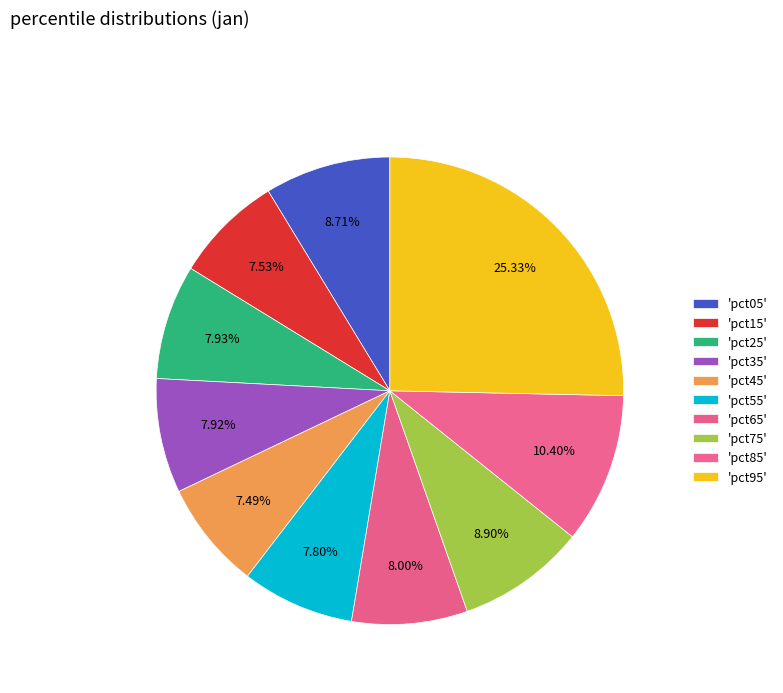

Rank the categories by value from highest to lowest.

pct95, pct85, pct75, pct05, pct65, pct25, pct35, pct55, pct15, pct45